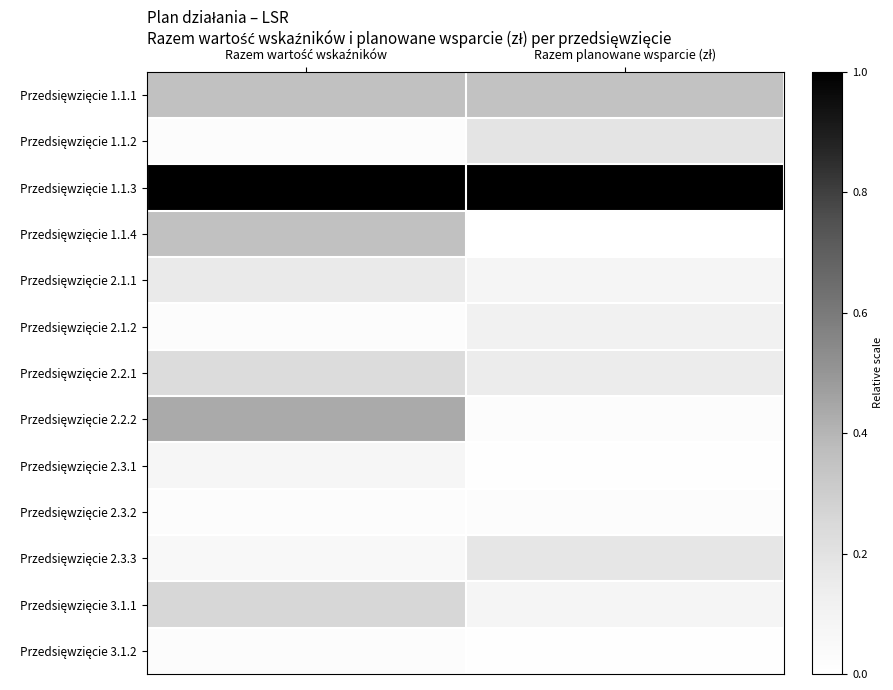

Which series has the largest range (max minus min)?

Przedsięwzięcie 2.2.2